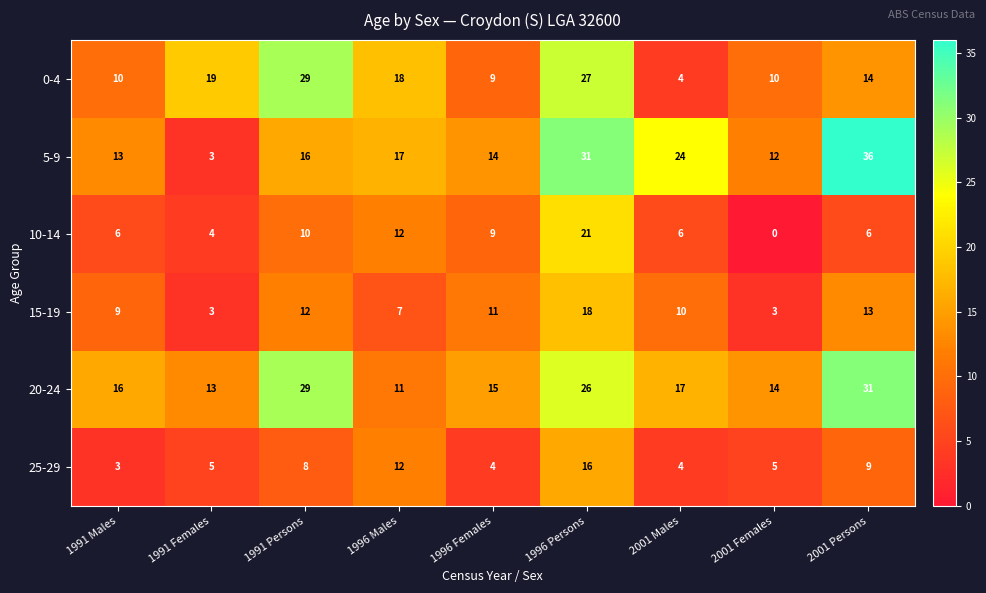

Which series has the largest total across all categories?

20-24